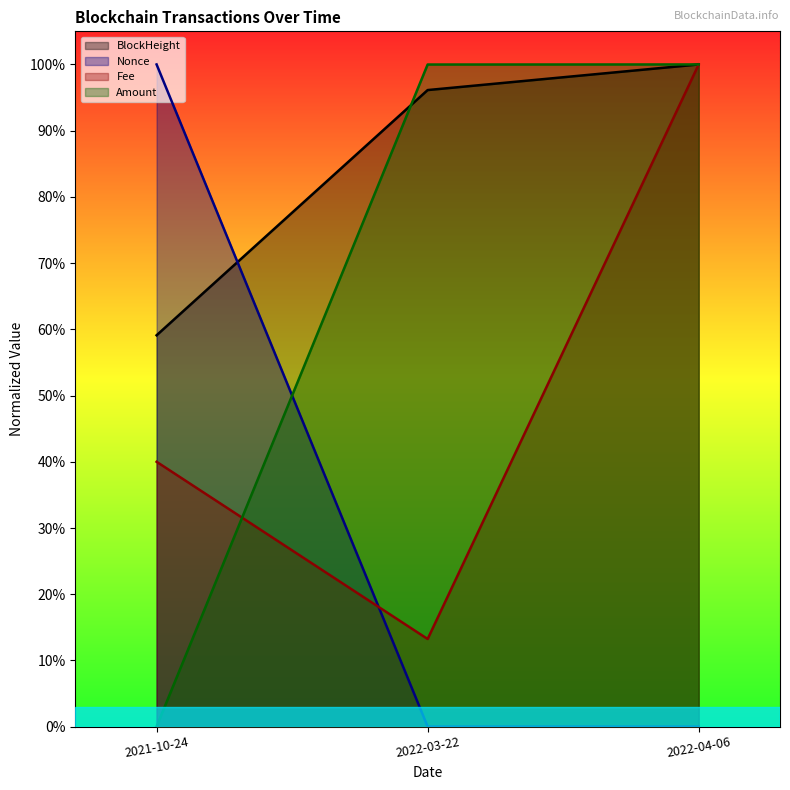

At how many categories does at least one series exceed 0?

3